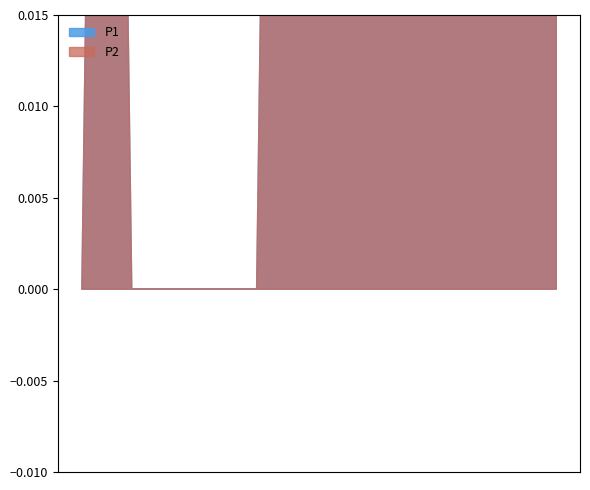

How many lines are shown in the chart?

2